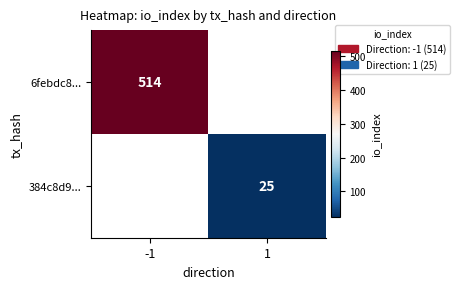

Is it true that 6febdc8... equals 514 at -1?

True